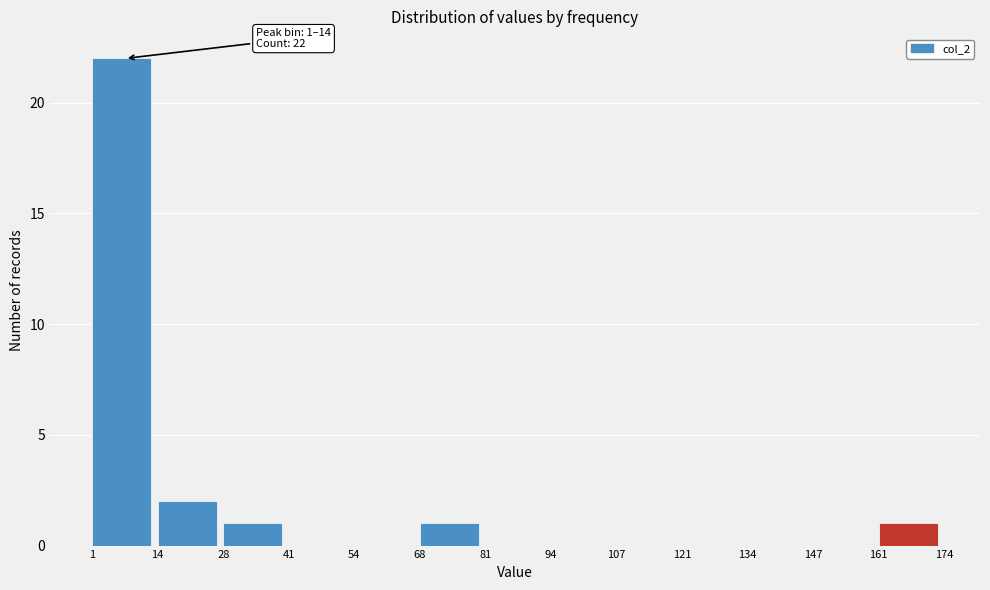

Which range on the x-axis has the tallest bar?

1 to 14